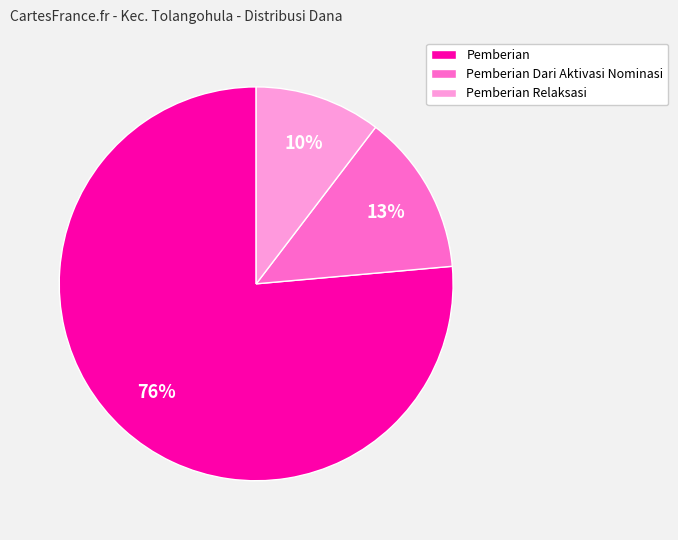

Is there a majority slice in this chart?

Yes